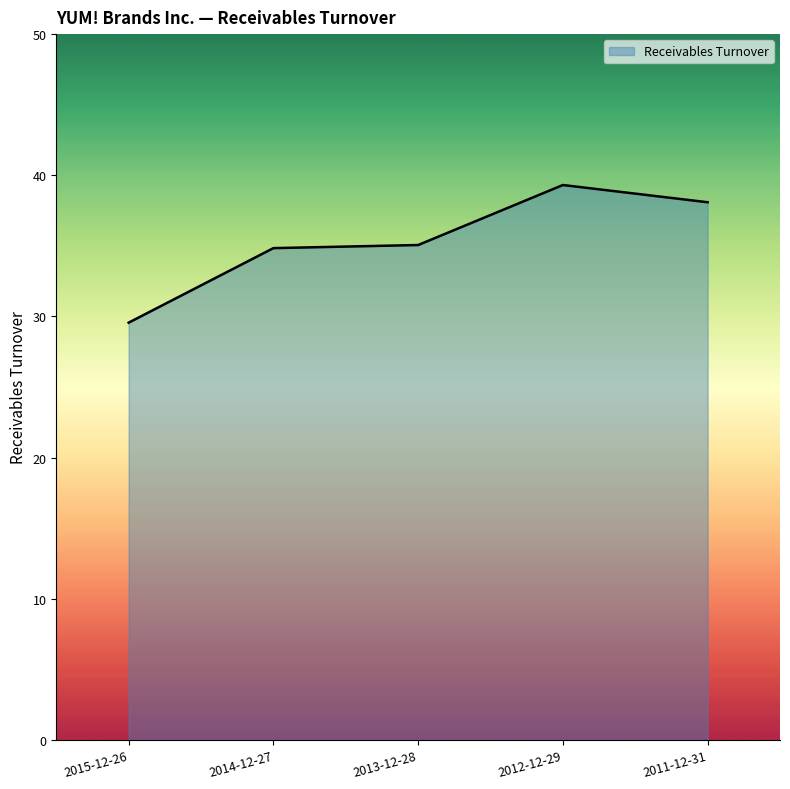

What position from the right is 2013-12-28?

3